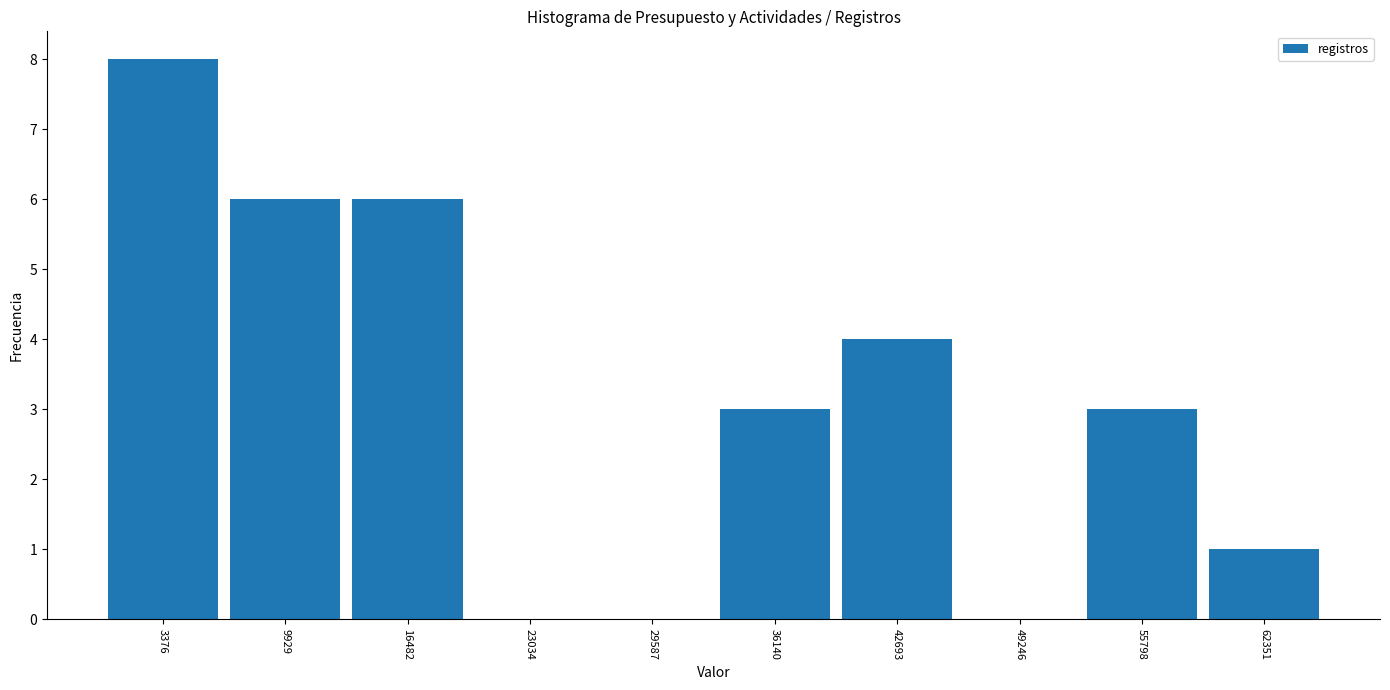

Reading left to right, list every bar in this chart as the range it spans on the x-axis followed by its height. Neither the bar edges nor the heights are printed on the chart, so give them approximately, as read against the axes.

0 to 7000: 8
7000 to 13000: 6
13000 to 20000: 6
20000 to 26000: 0
26000 to 33000: 0
33000 to 39000: 3
39000 to 46000: 4
46000 to 53000: 0
53000 to 59000: 3
59000 to 66000: 1